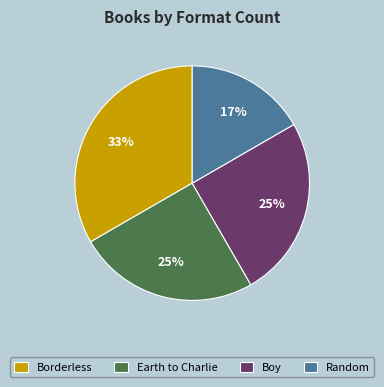

What percentage is the Borderless slice, to the nearest percent?

33%